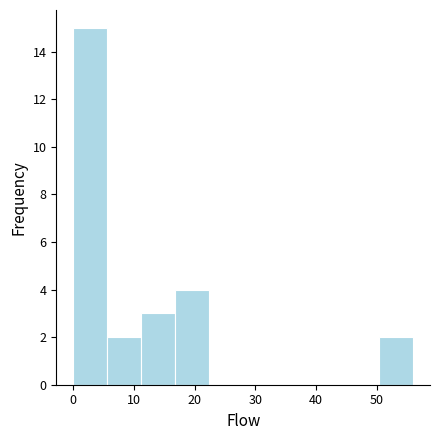

Over which range of the x-axis is the bar tallest?

0.0 to 5.6